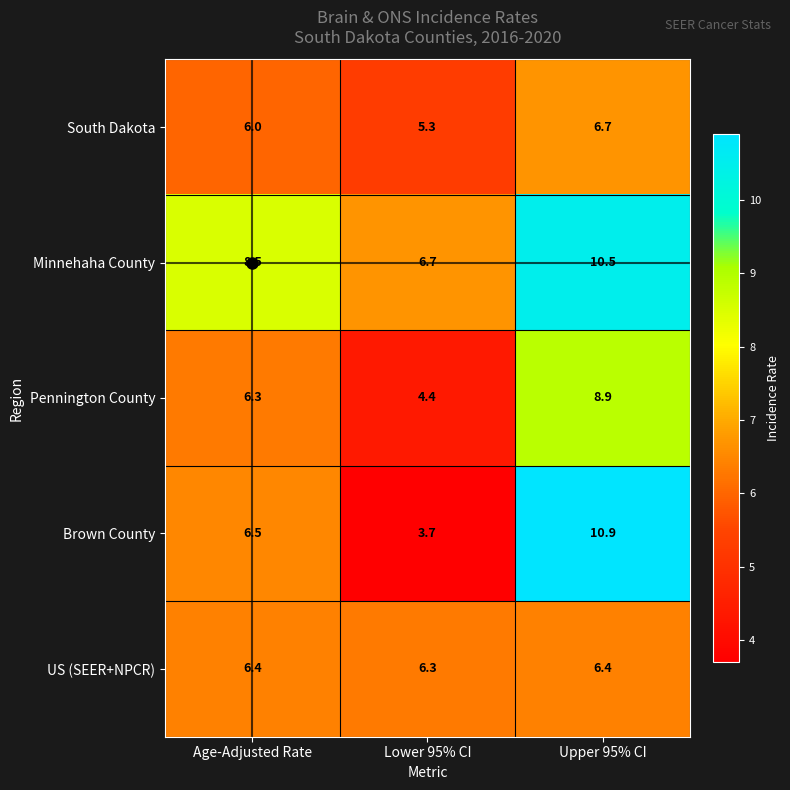

What is the greatest value displayed?

10.9